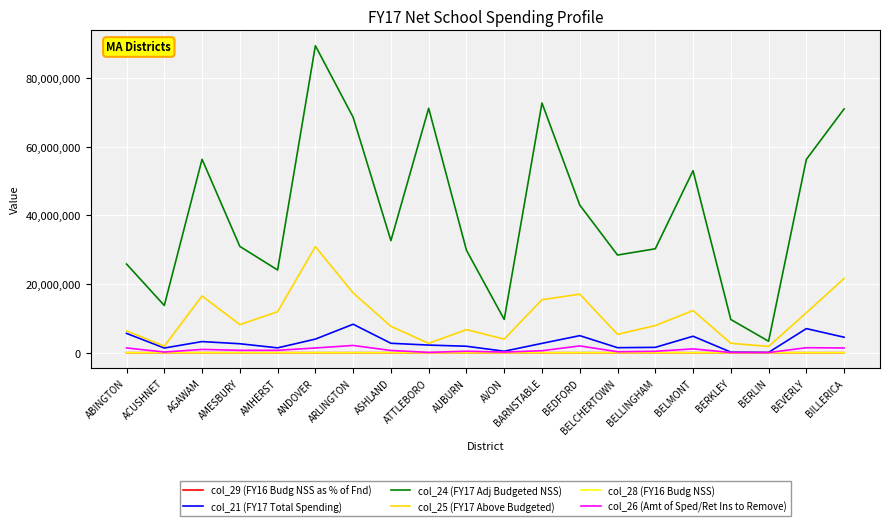

True or false: col_24 (FY17 Adj Budgeted NSS) and col_28 (FY16 Budg NSS) intersect in this chart.

False